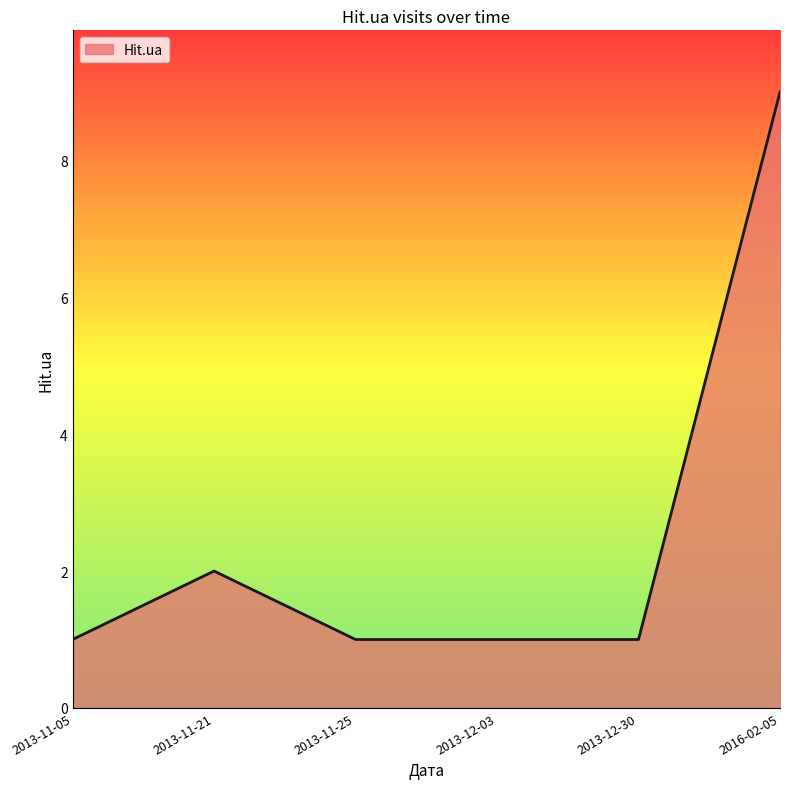

What is the sum of all values?

15